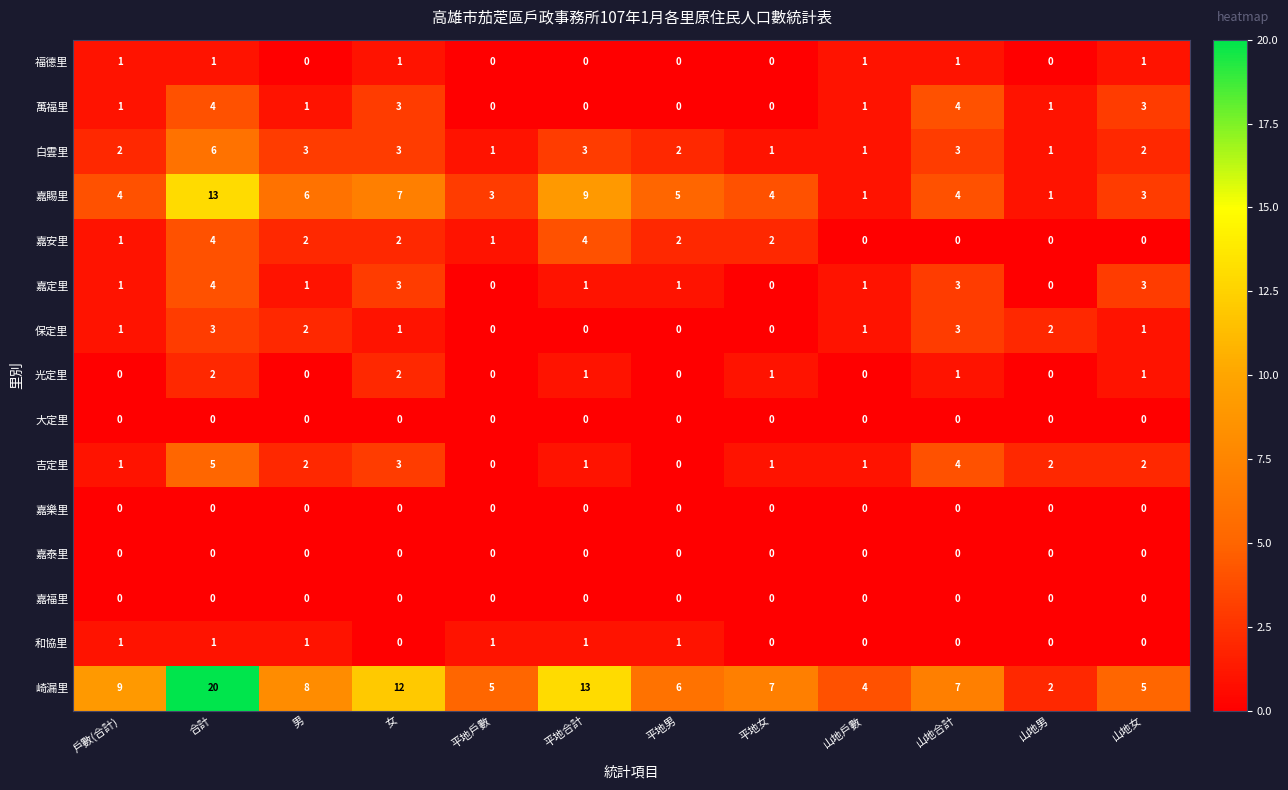

What is the difference between the second highest and second lowest values in the 嘉定里 series?

3